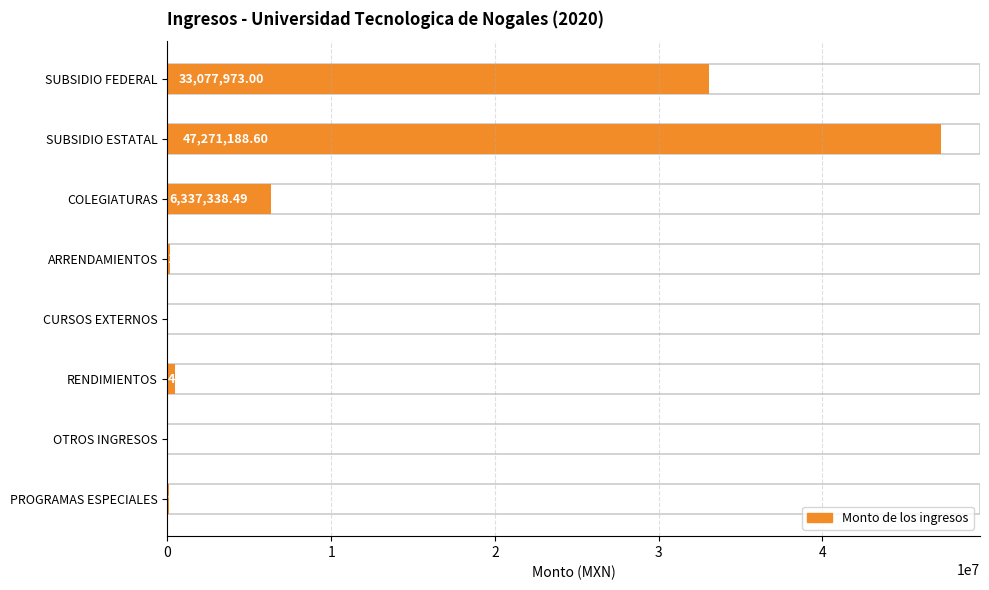

What is the change in value from SUBSIDIO FEDERAL to COLEGIATURAS?

-26740634.5